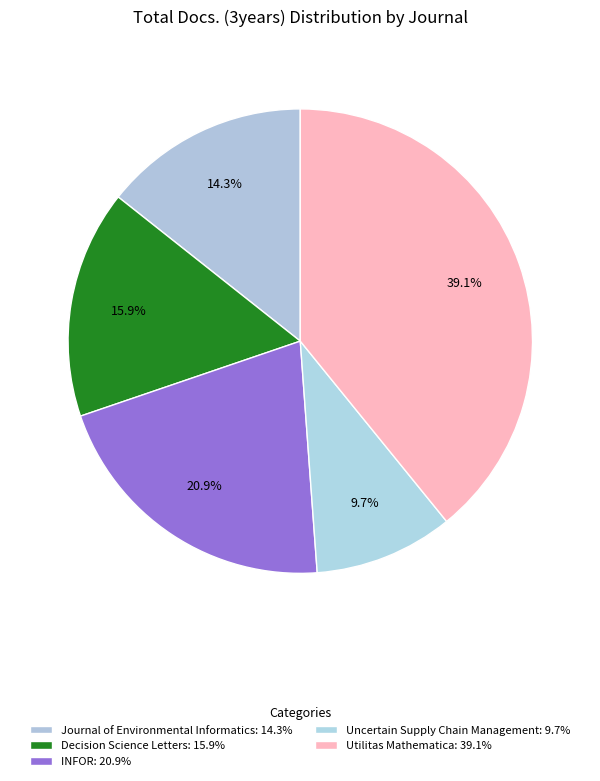

Do Utilitas Mathematica and Decision Science Letters together represent more than half of the pie?

Yes